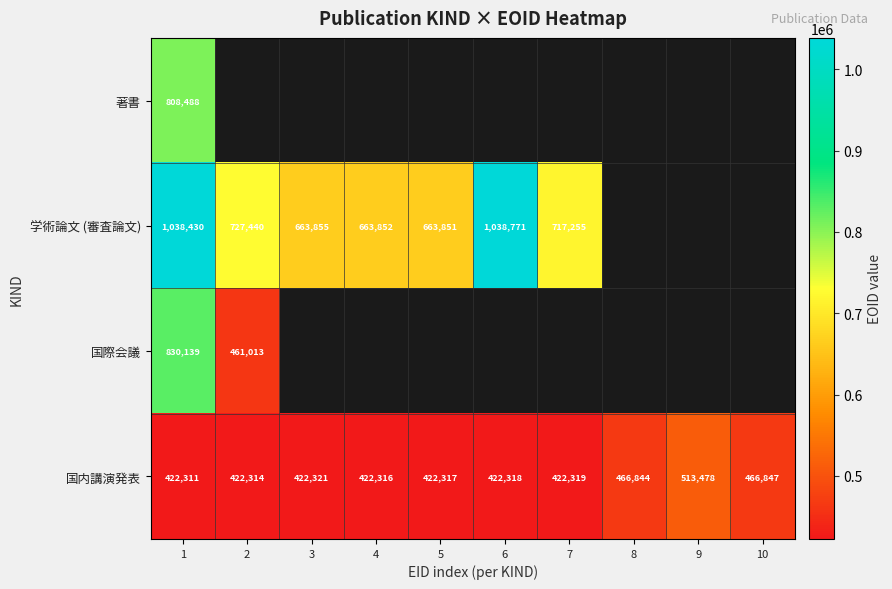

True or false: 学術論文 (審査論文) has a value of 663851 at 5.

True